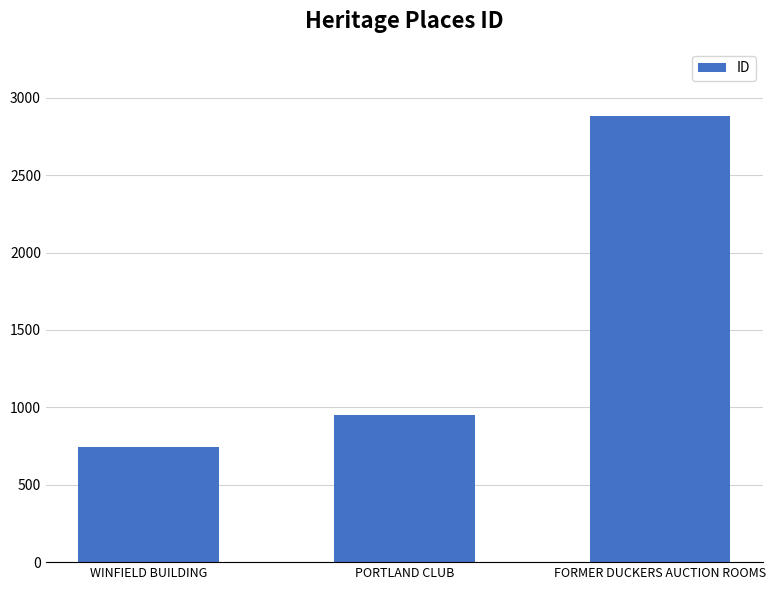

Reading left to right, extract all data points from this chart.

742	950	2884